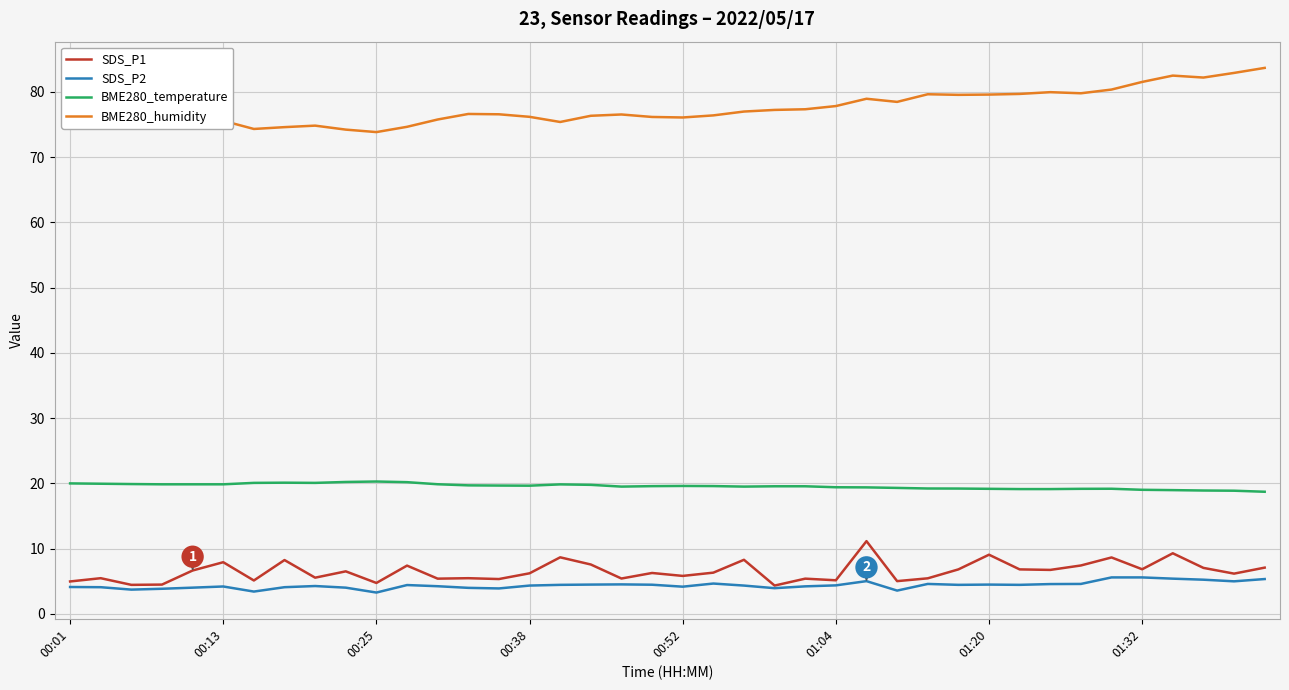

What is the minimum value for SDS_P1?

4.3